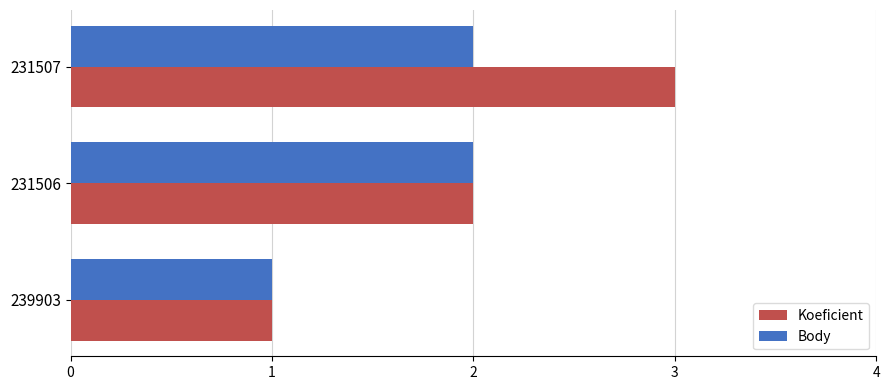

What is the sum of the Koeficient values at 239903 and 231507?

4